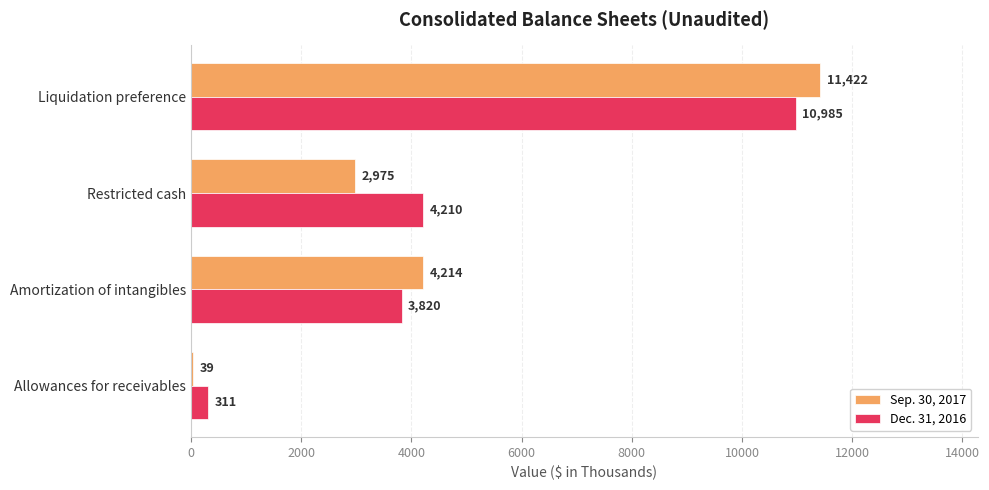

The value of Sep. 30, 2017 at Liquidation preference is 11422. True or false?

True